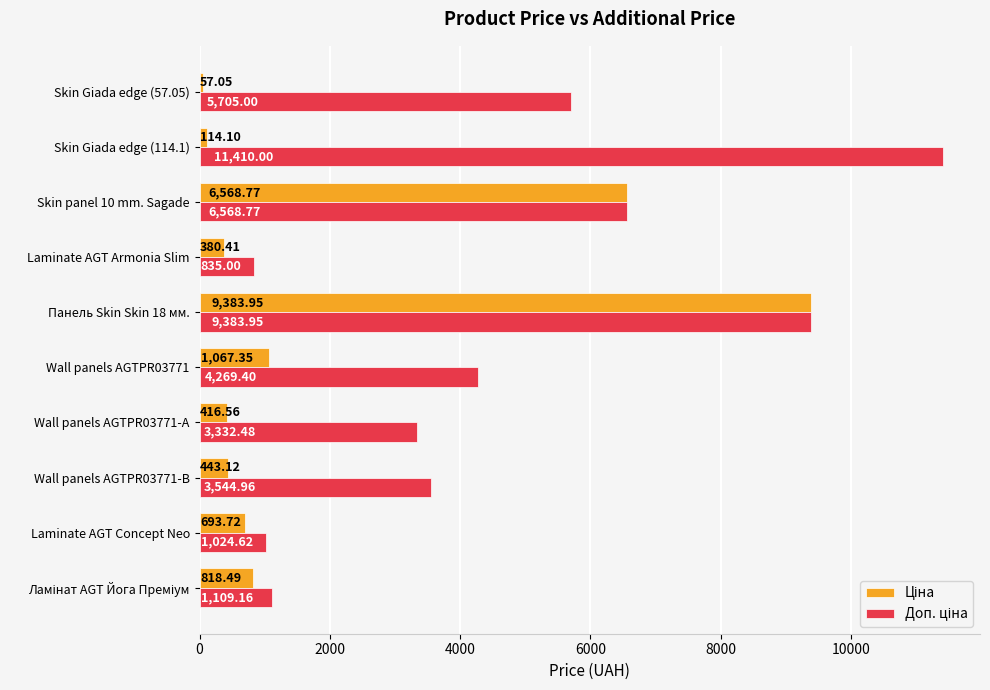

What is the total value across all series at Laminate AGT Armonia Slim?

1215.4